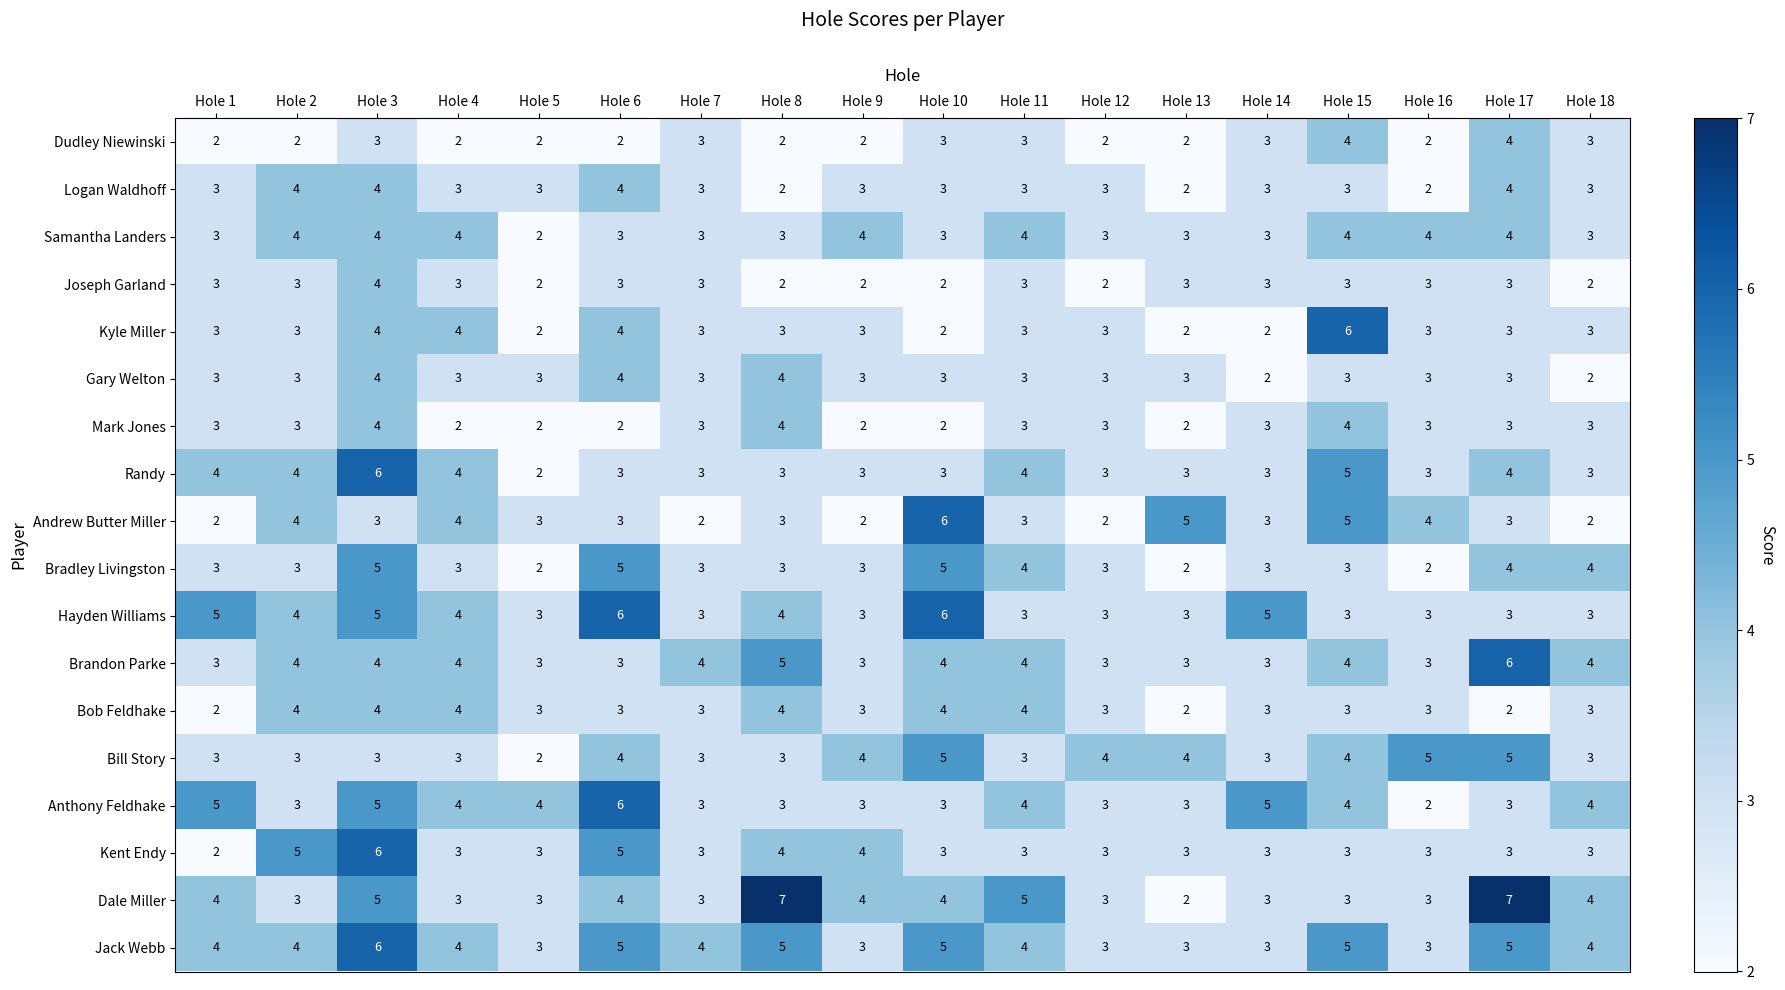

What is the greatest value displayed?

7